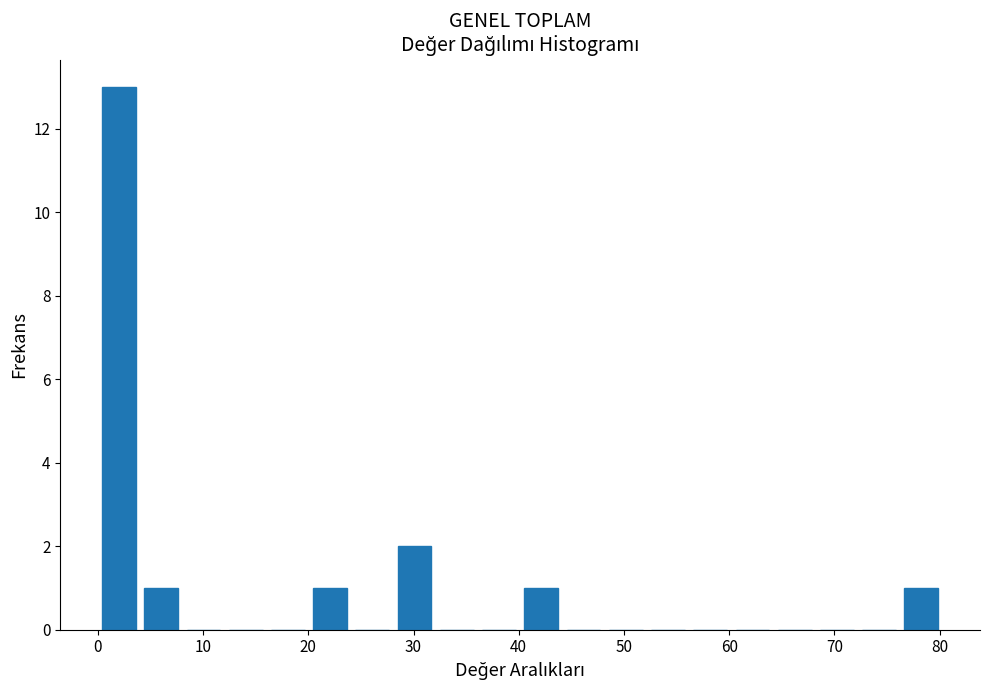

How tall is the bar that spans 4 to 8 on the x-axis? Neither the bar edges nor the heights are printed on the chart, so give them approximately, as read against the axes.

1